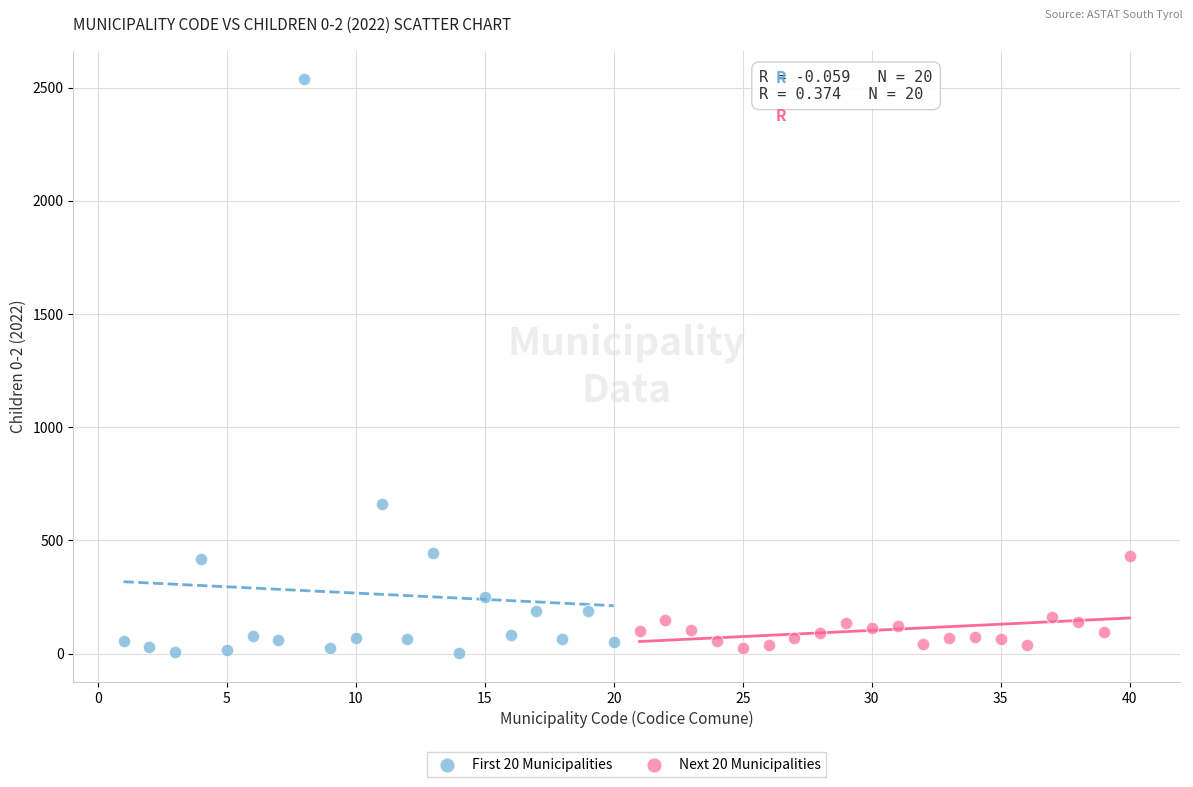

Which series reaches the maximum Y coordinate?

First 20 Municipalities